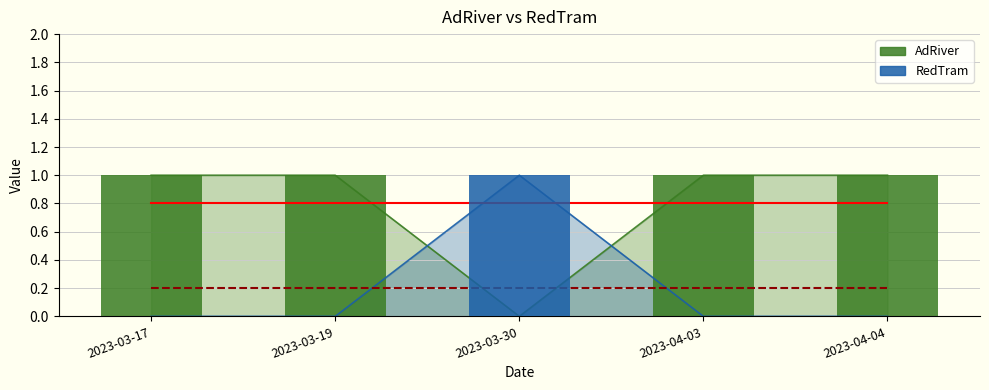

True or false: RedTram has a value of 1 at 2023-03-30.

True